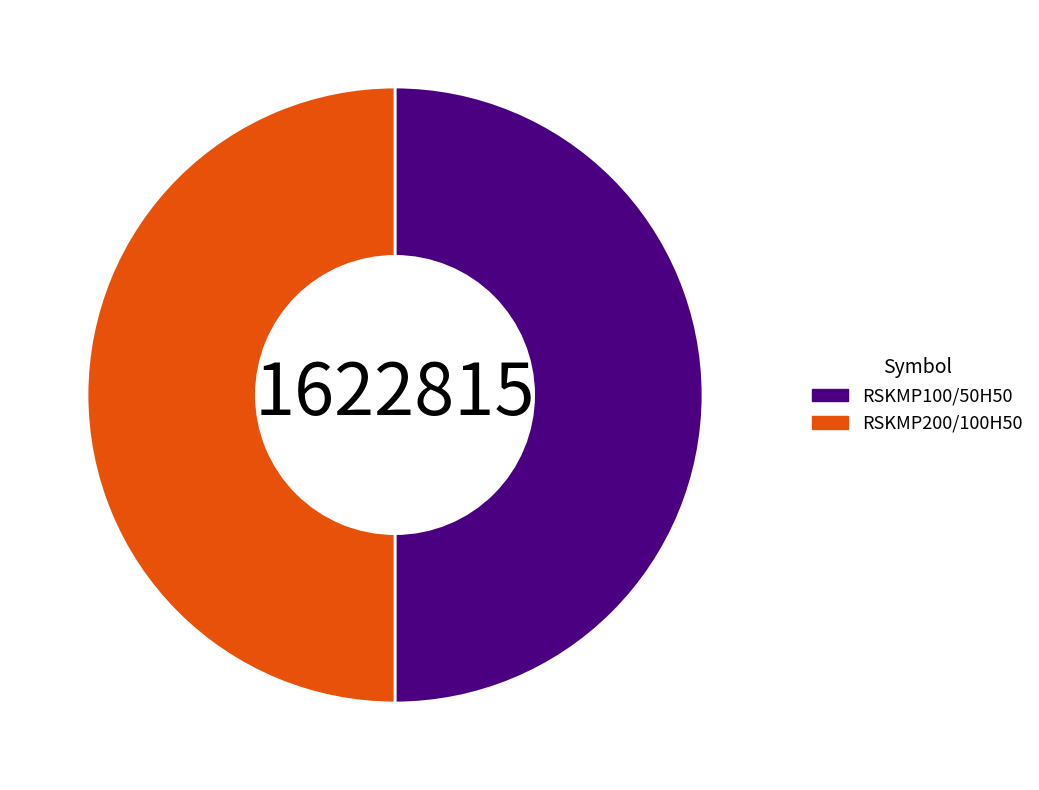

What is the ratio of the value at RSKMP100/50H50 to the value at RSKMP200/100H50?

1.0